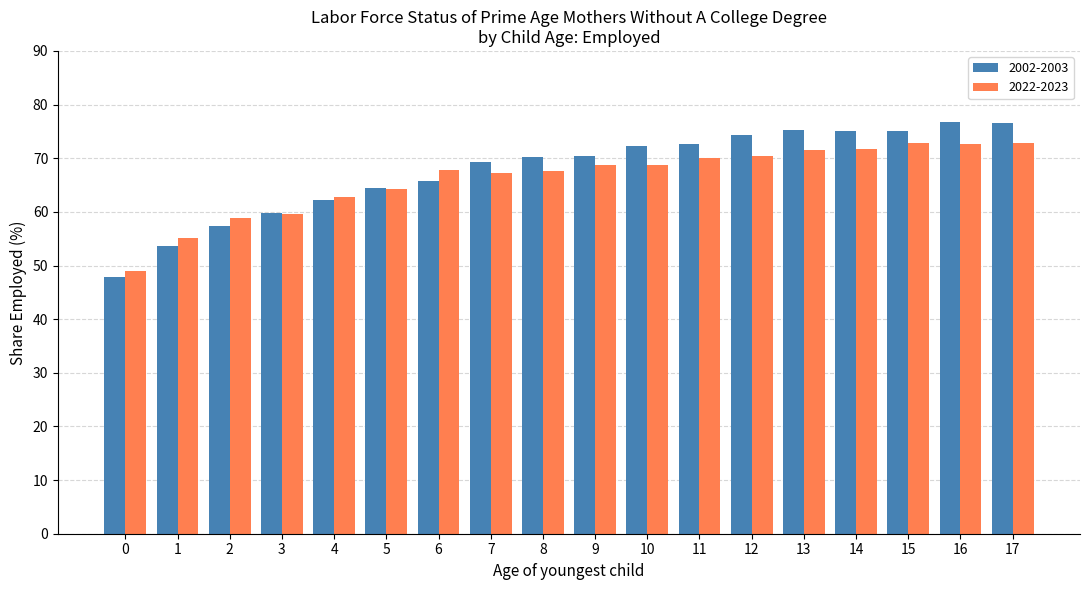

What are all the series names shown in the legend?

2002-2003, 2022-2023